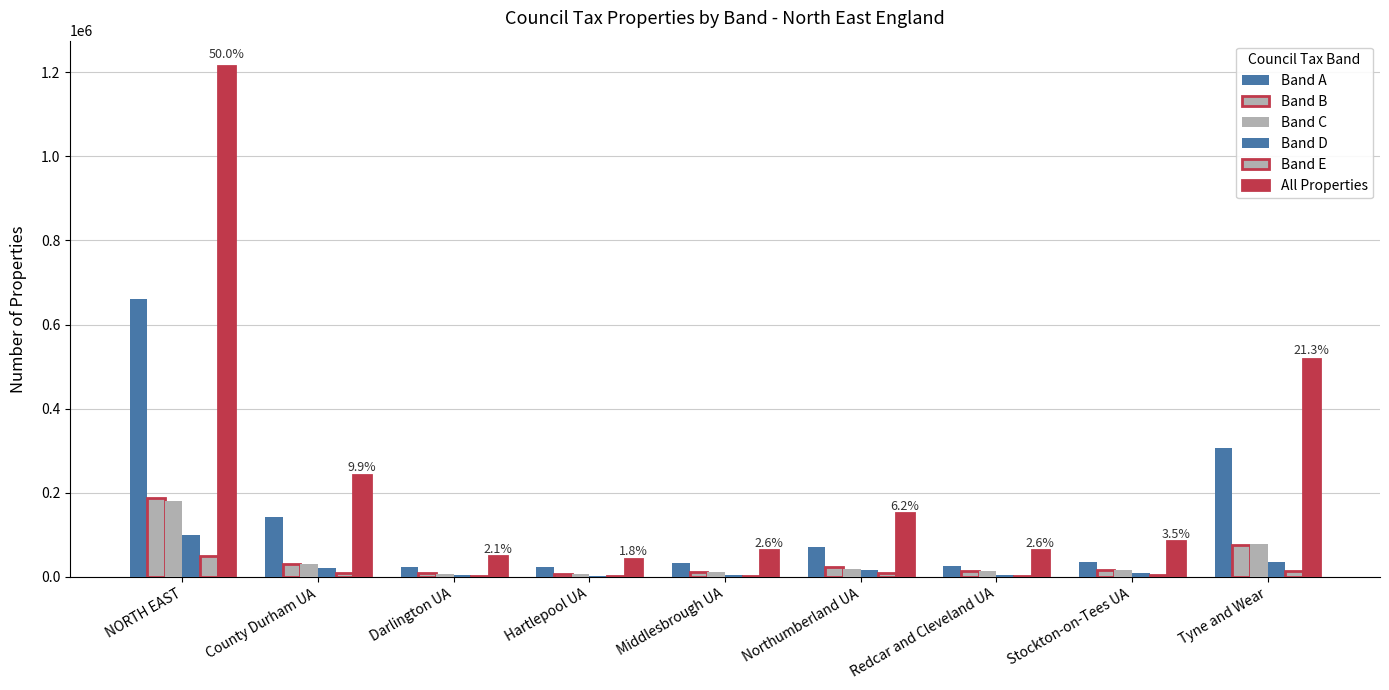

The value of All Properties at Tyne and Wear is 517800. True or false?

True